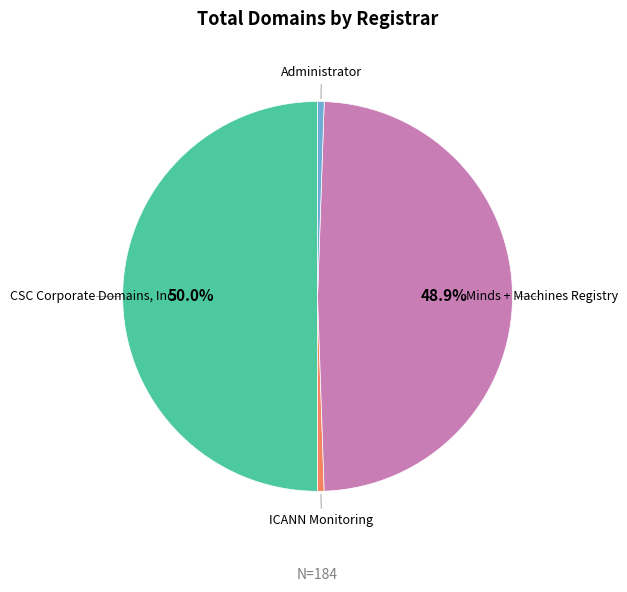

To the nearest percent, what percentage of the pie is Administrator?

1%